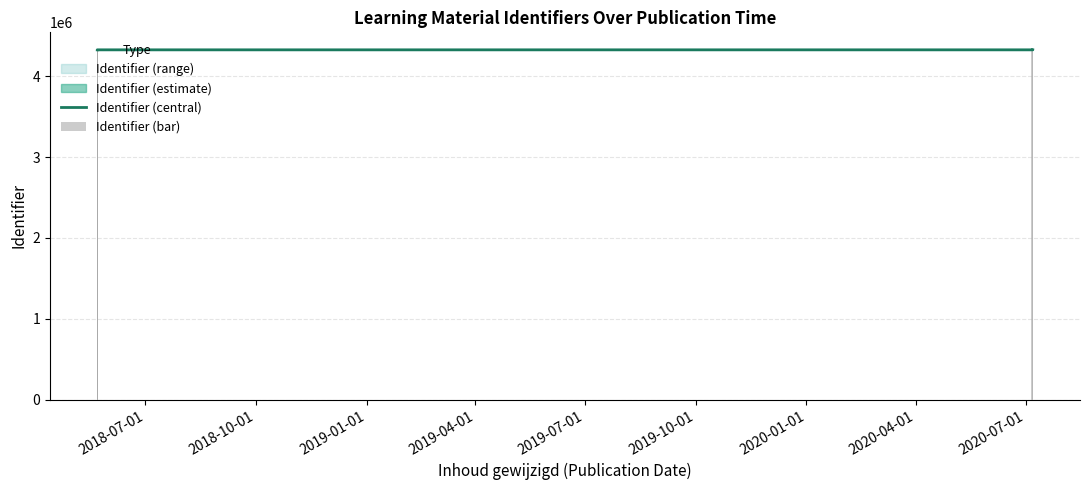

How many bars are there in total?

28